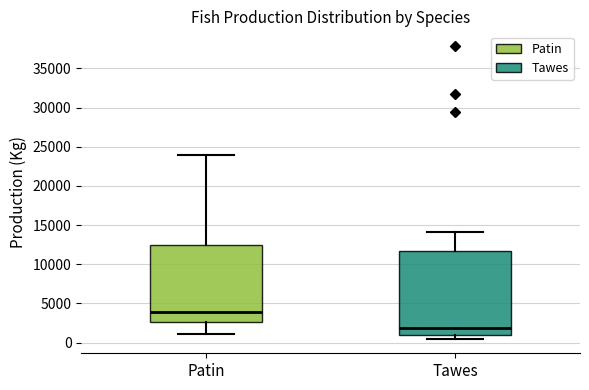

Reading left to right, read every box against the y-axis: the position of its median line, the range the box covers, and the ends of its whiskers. The values are not printed on the chart, so give them approximately, as read against the axis.

Patin: median 4000, box 2500 to 12500, whiskers 1000 to 24000
Tawes: median 2000, box 1000 to 11500, whiskers 500 to 14000